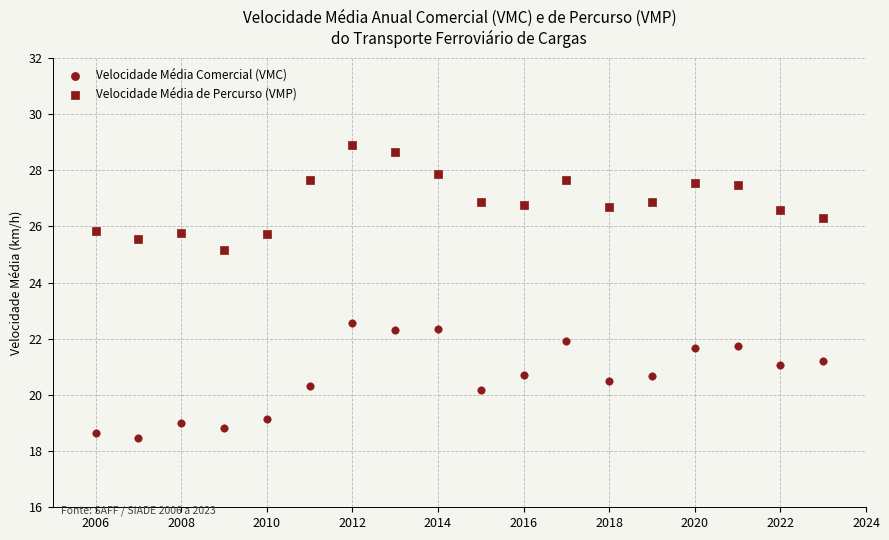

Count the number of points in this scatter plot.

36